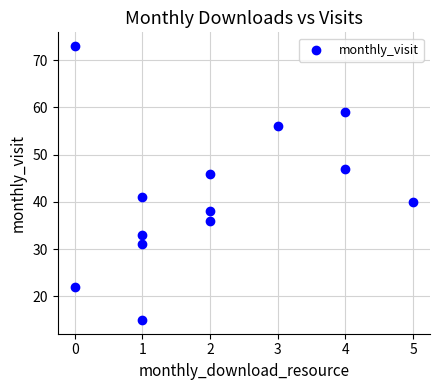

What Y value in the scatter plot is closest to 44?

46